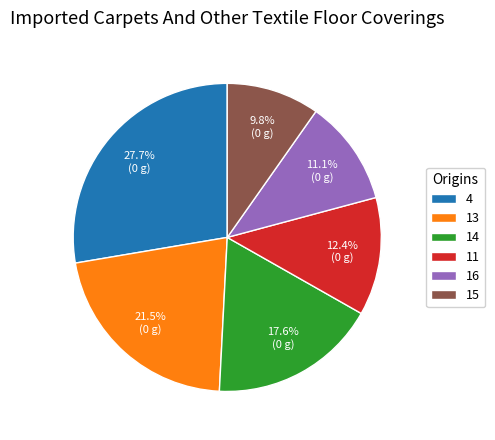

What is the ratio of the value at 11 to the value at 14?

0.7